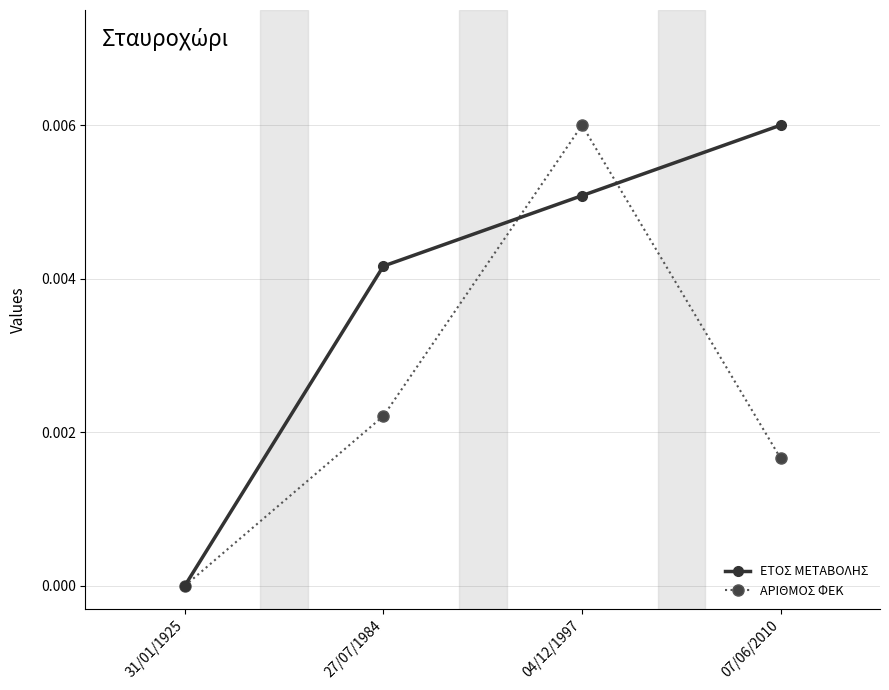

At which category is the sum across all series the highest?

04/12/1997